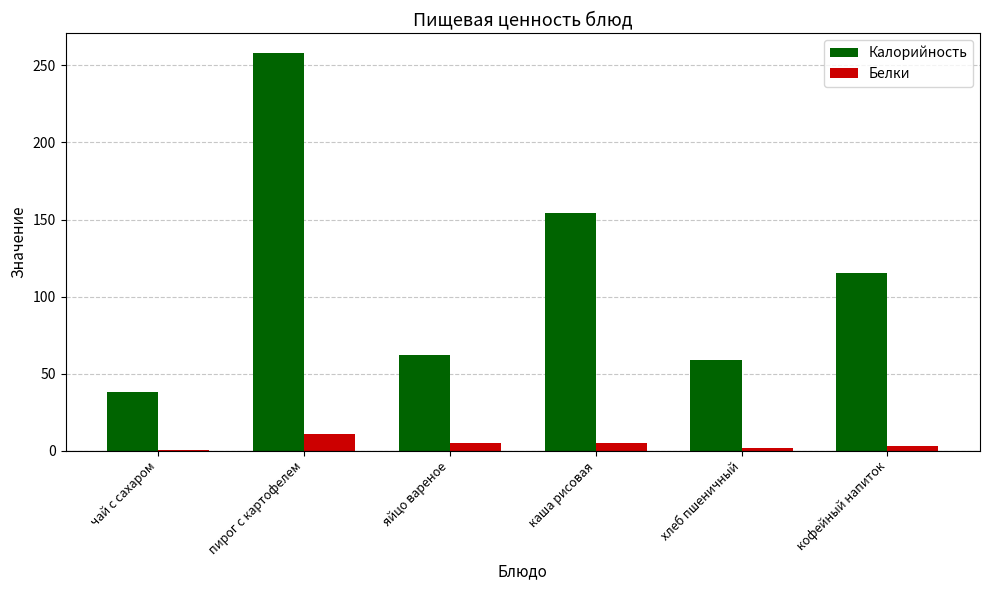

The value of Белки at яйцо вареное is 5.0. True or false?

True